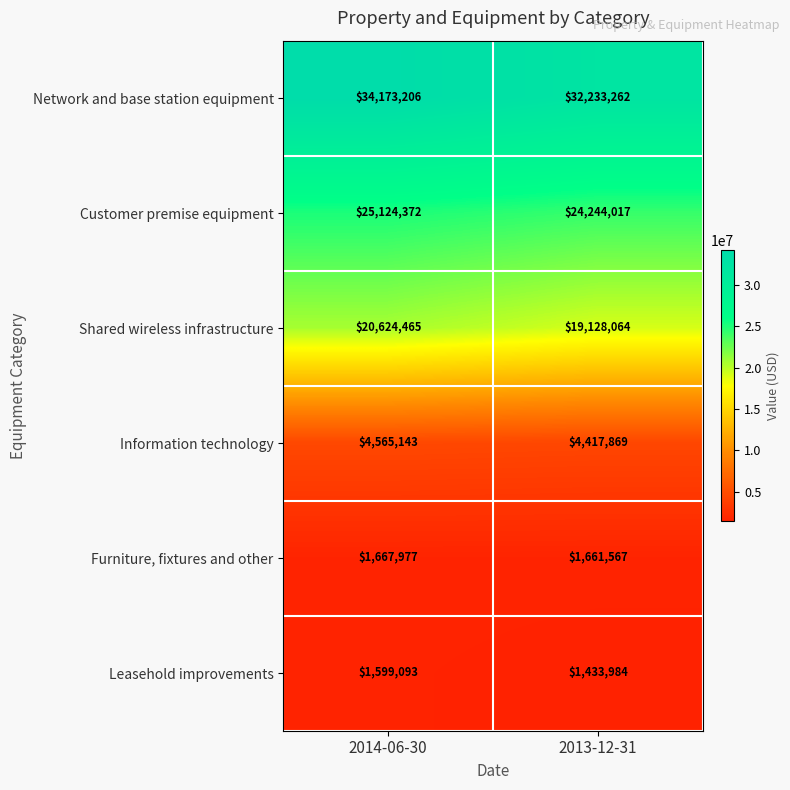

Rank the series at 2013-12-31 from highest to lowest value.

Network and base station equipment, Customer premise equipment, Shared wireless infrastructure, Information technology, Furniture, fixtures and other, Leasehold improvements